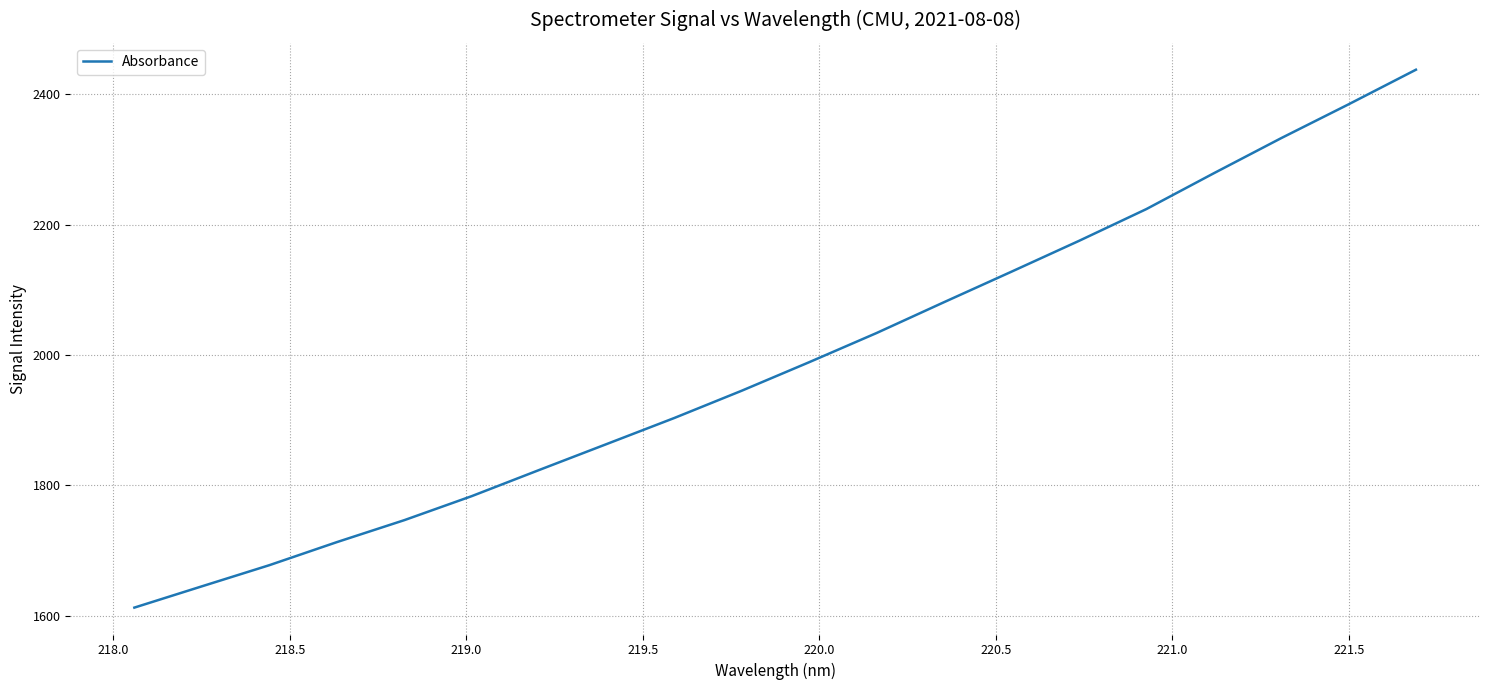

What is the difference between the maximum and minimum values?

825.4